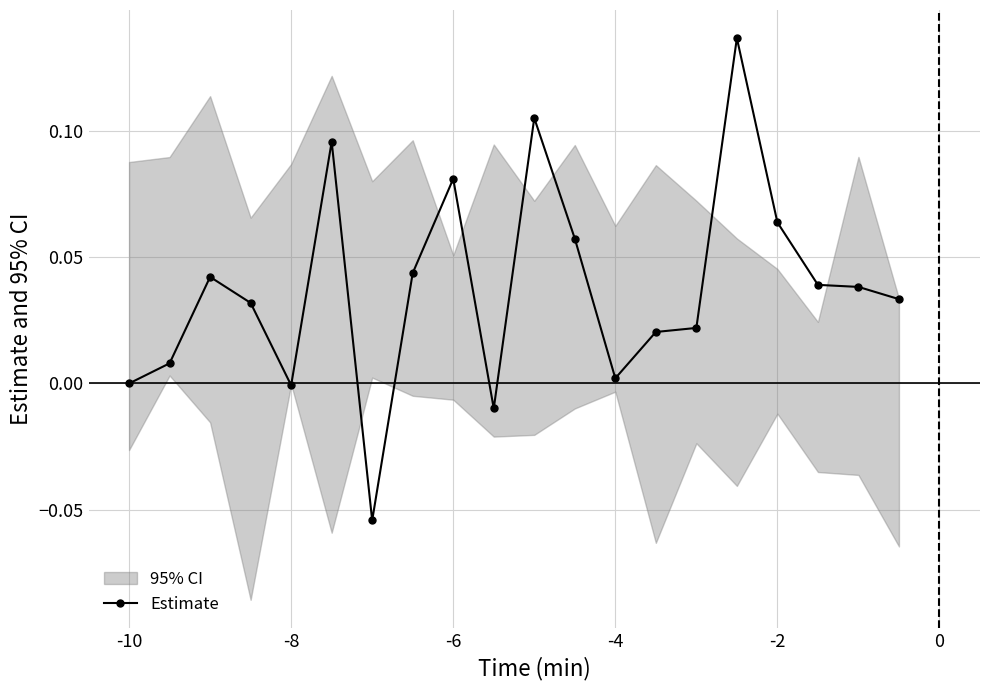

Reading left to right, list all the values displayed in this chart.

0.0	0.0	0.0	0.0	-0.0	0.1	-0.1	0.0	0.1	-0.0	0.1	0.1	0.0	0.0	0.0	0.1	0.1	0.0	0.0	0.0